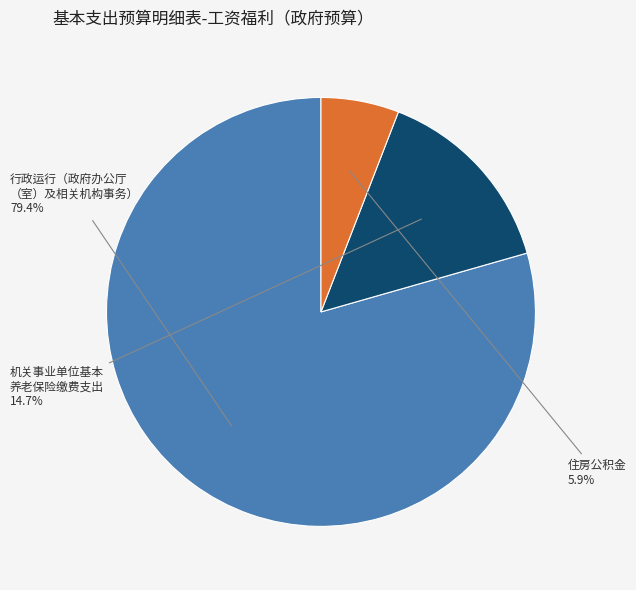

Does any single category account for the majority?

Yes